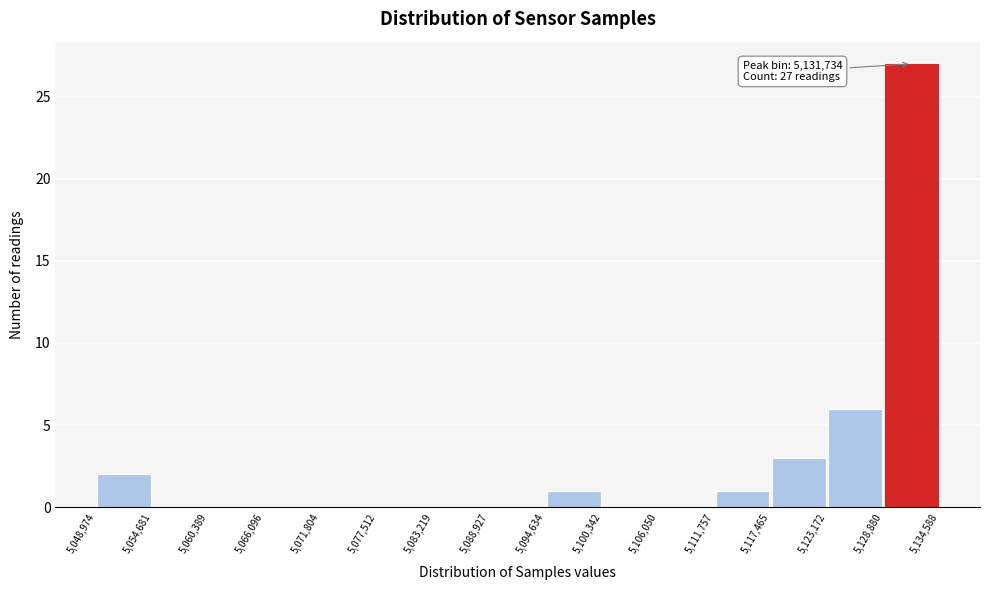

Over which range of the x-axis is the bar tallest?

5,128,880 to 5,134,588